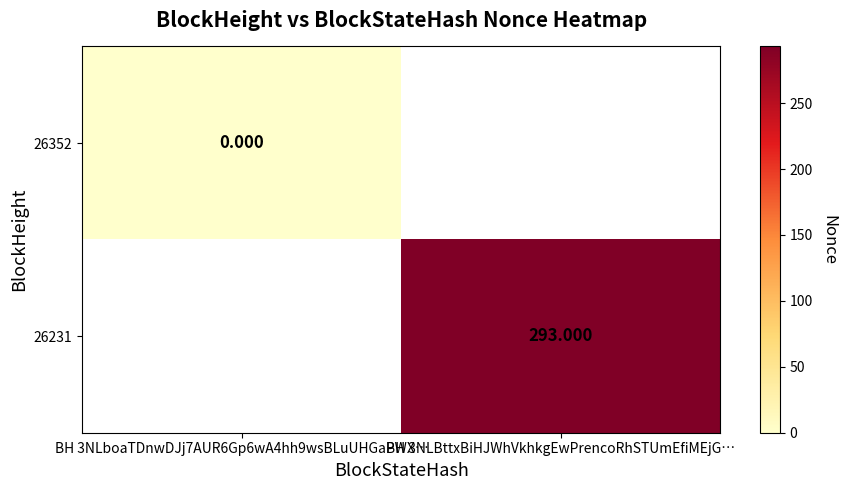

At which label does 26231 reach its minimum?

BH 3NLboaTDnwDJj7AUR6Gp6wA4hh9wsBLuUHGaPWX…